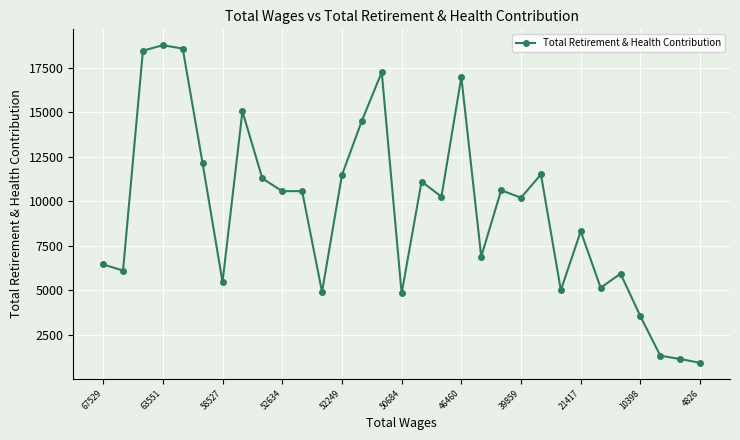

Count the number of data series in this chart.

1